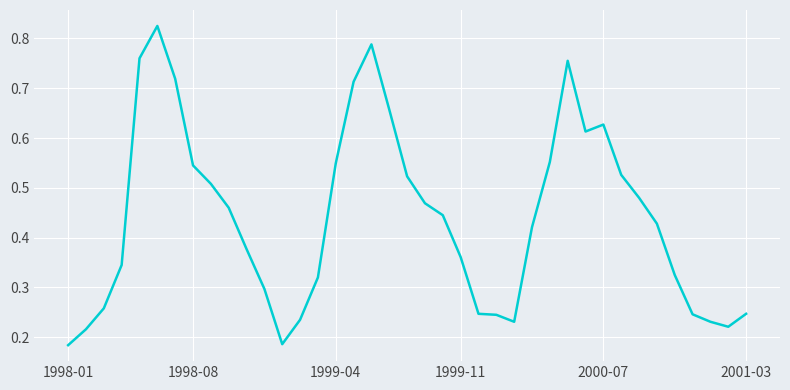

What is the smallest value displayed?

0.2